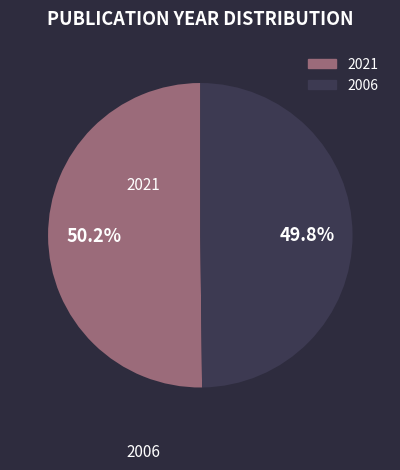

Count the number of slices in the pie.

2